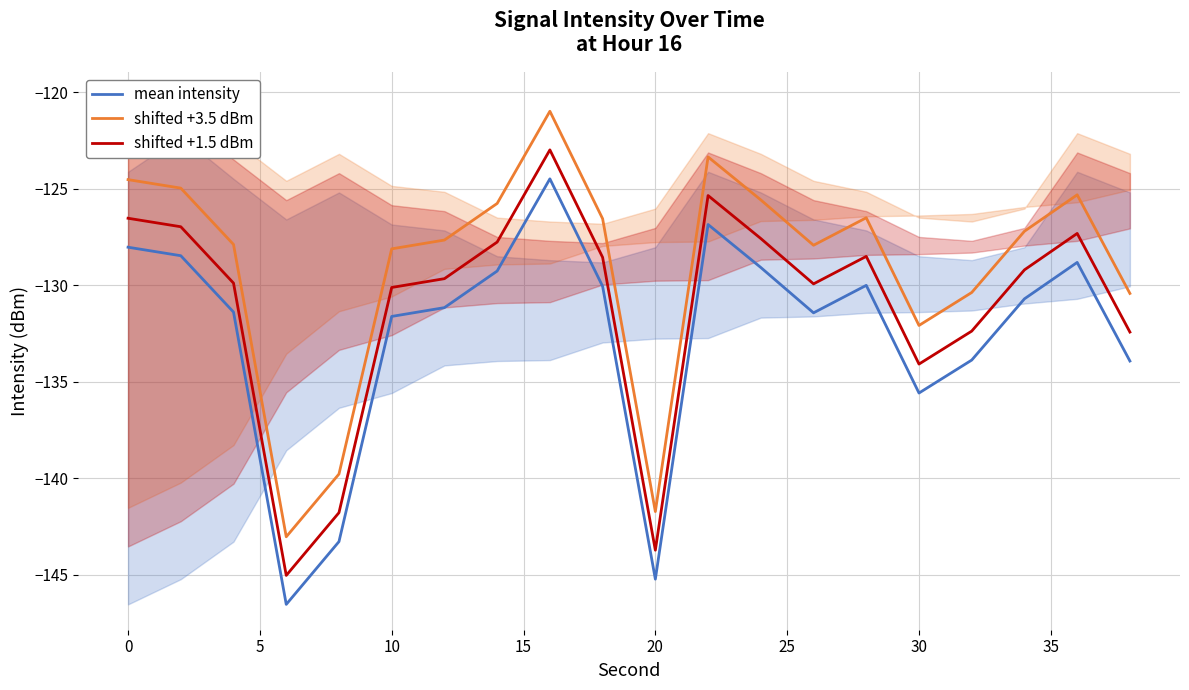

Rank the series by their average value, from highest to lowest.

shifted +3.5 dBm, shifted +1.5 dBm, mean intensity